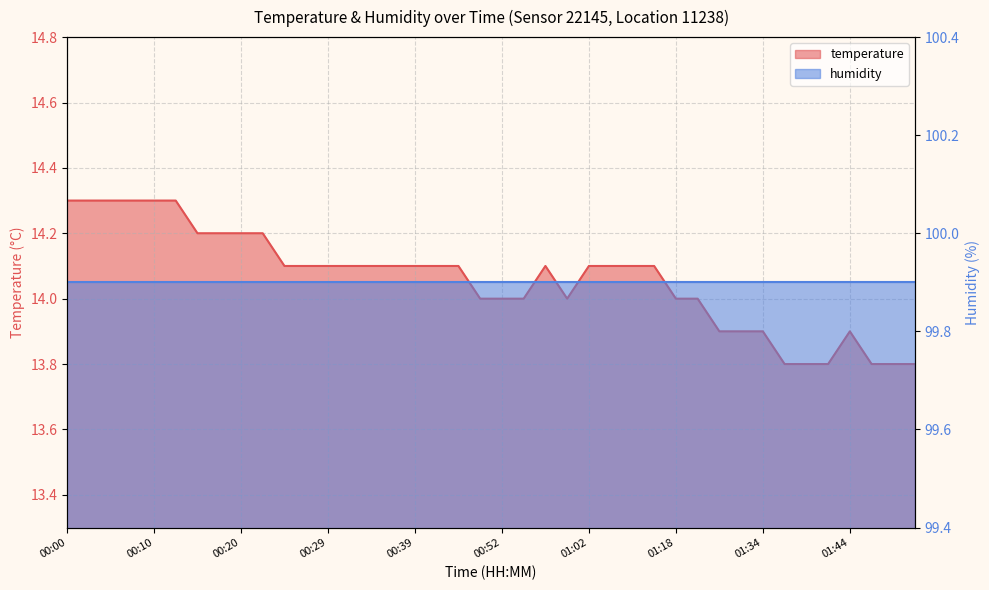

What is the label of the 39th point from the left?

01:49